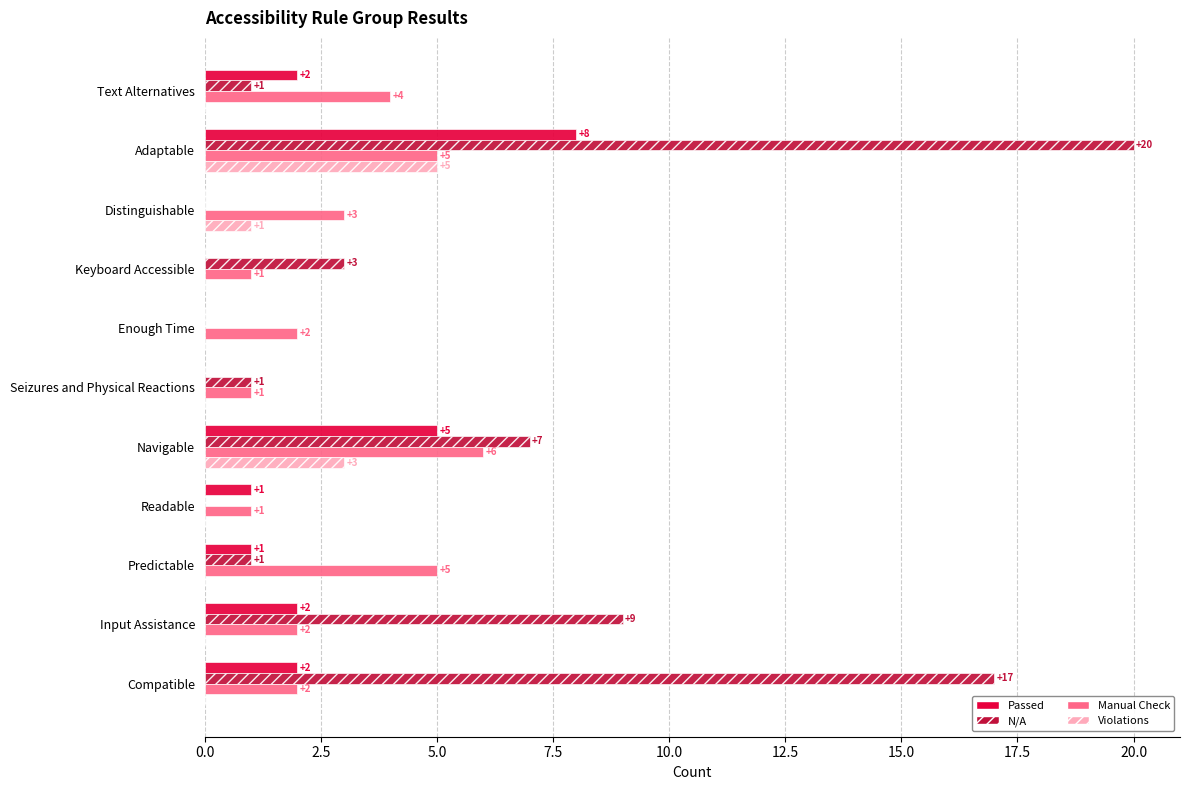

What are all the series names shown in the legend?

Passed, N/A, Manual Check, Violations